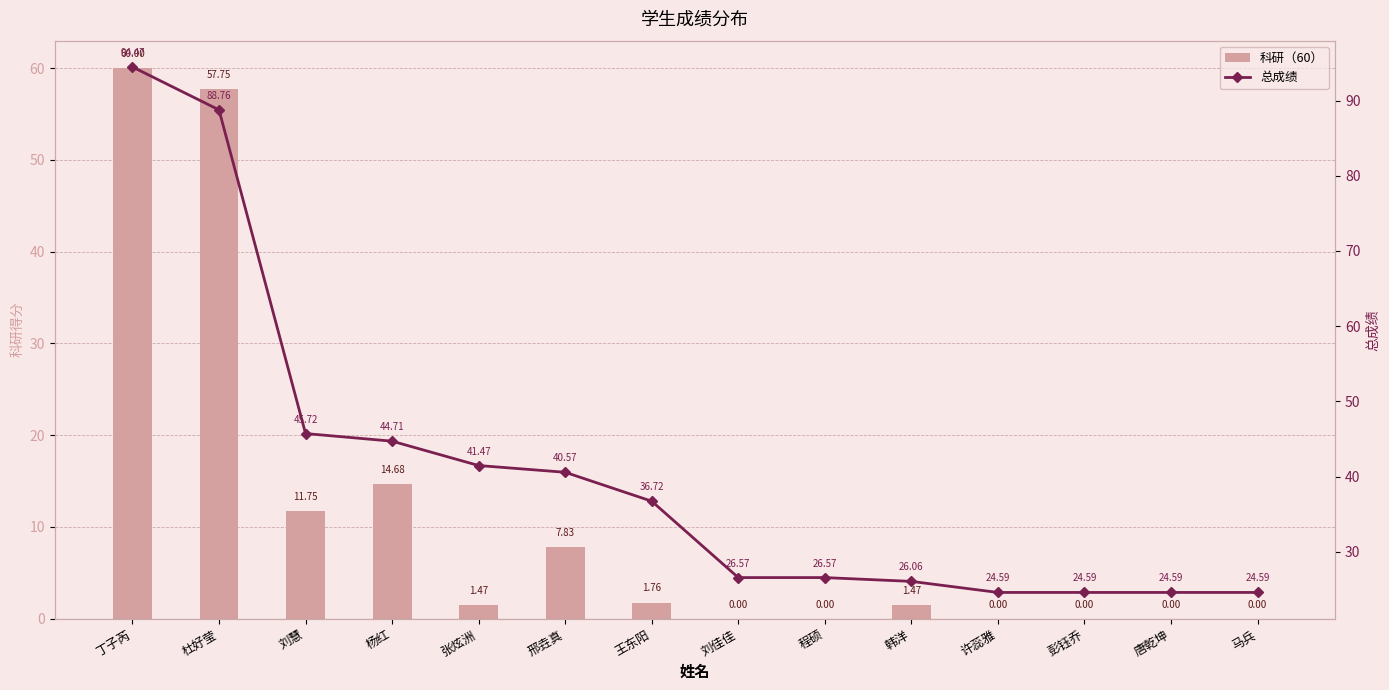

What is the difference between the 科研（60） values at 韩洋 and 程硕?

1.5